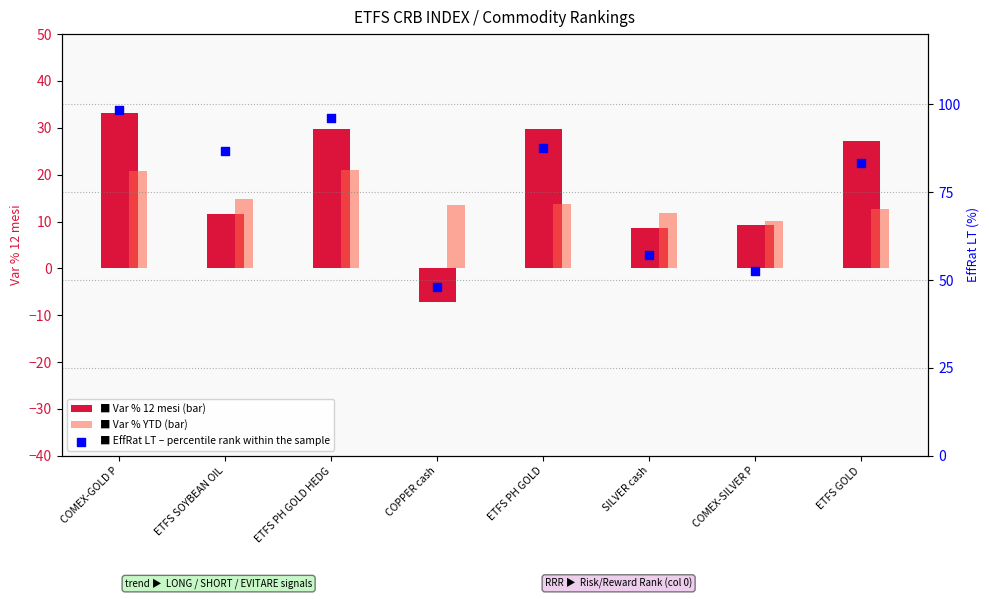

What are all the series names shown in the legend?

Var % 12 mesi, Var % YTD, EffRat LT (percentile)